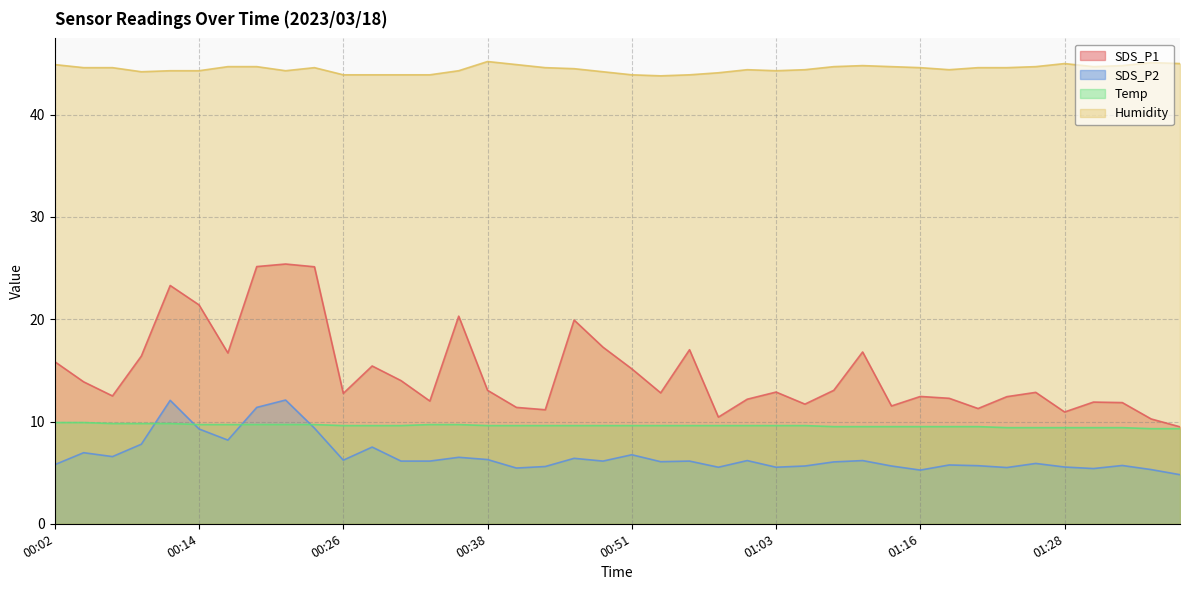

Does the chart have visible grid lines?

Yes